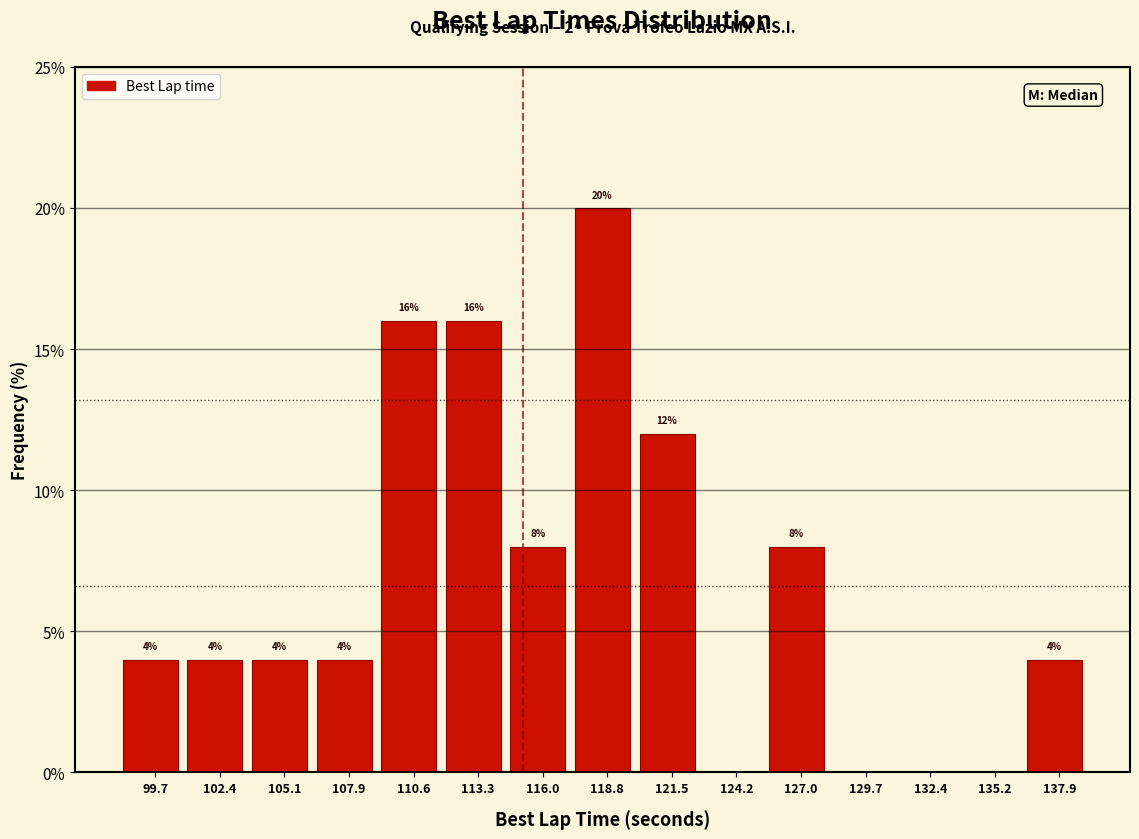

Over which range of the x-axis is the bar tallest?

117.5 to 120.0